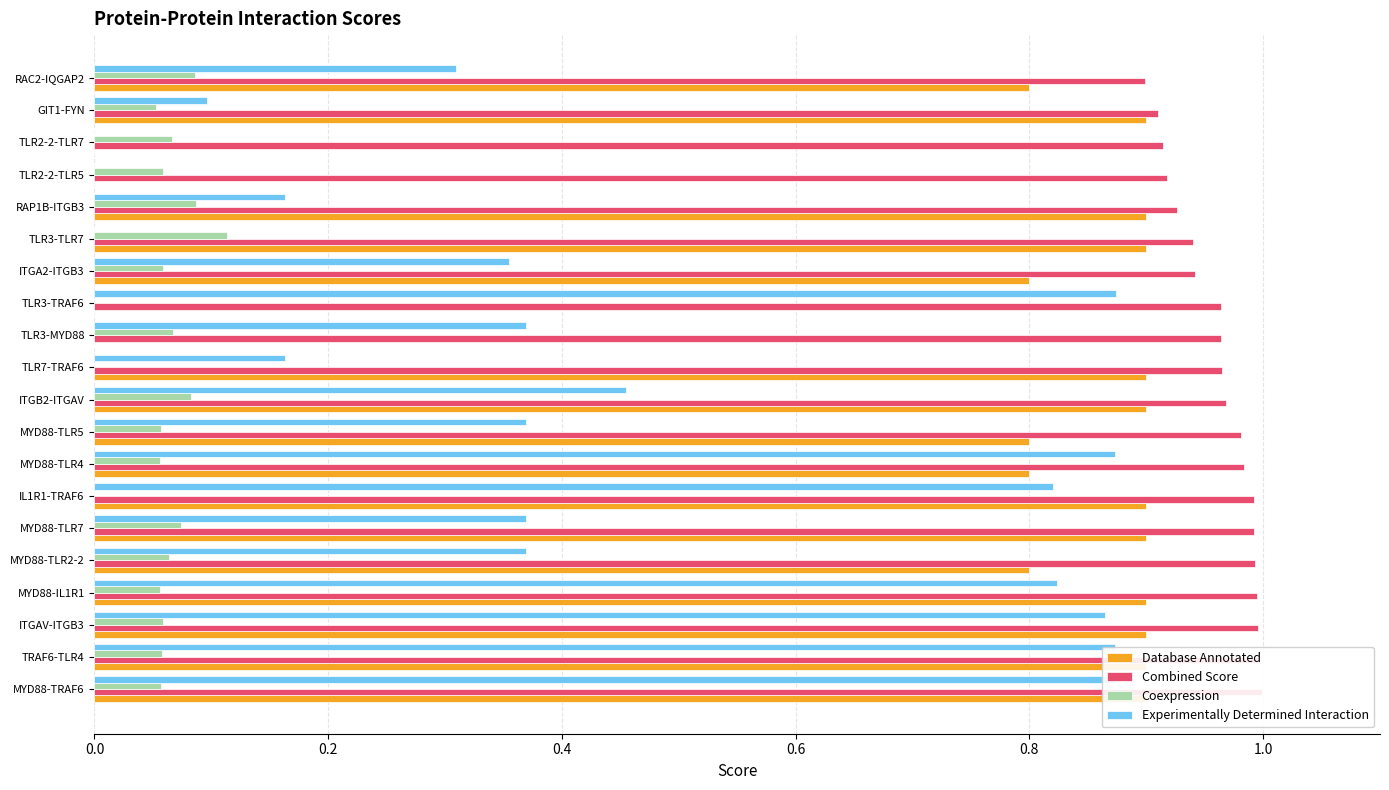

What is the difference between the maximum and minimum values in the Coexpression series?

0.1